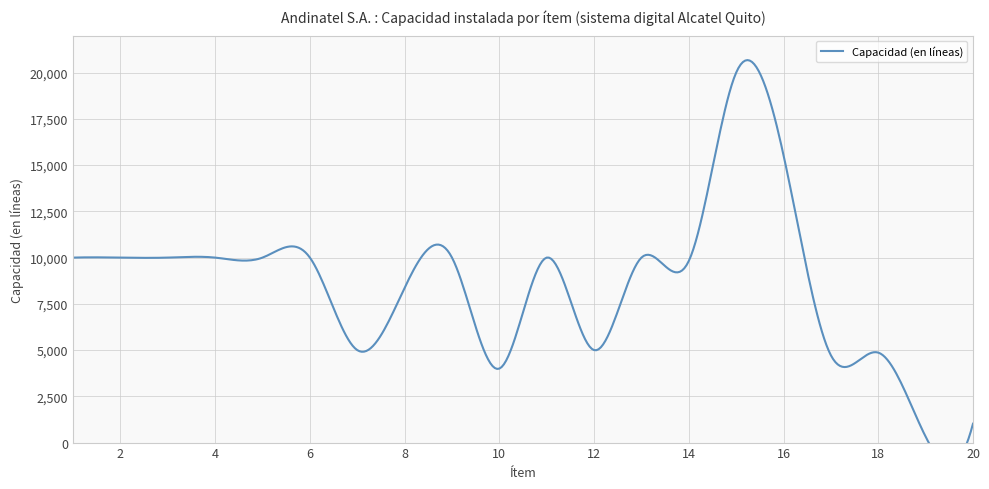

What is the value of the 13th point from the left?

10000